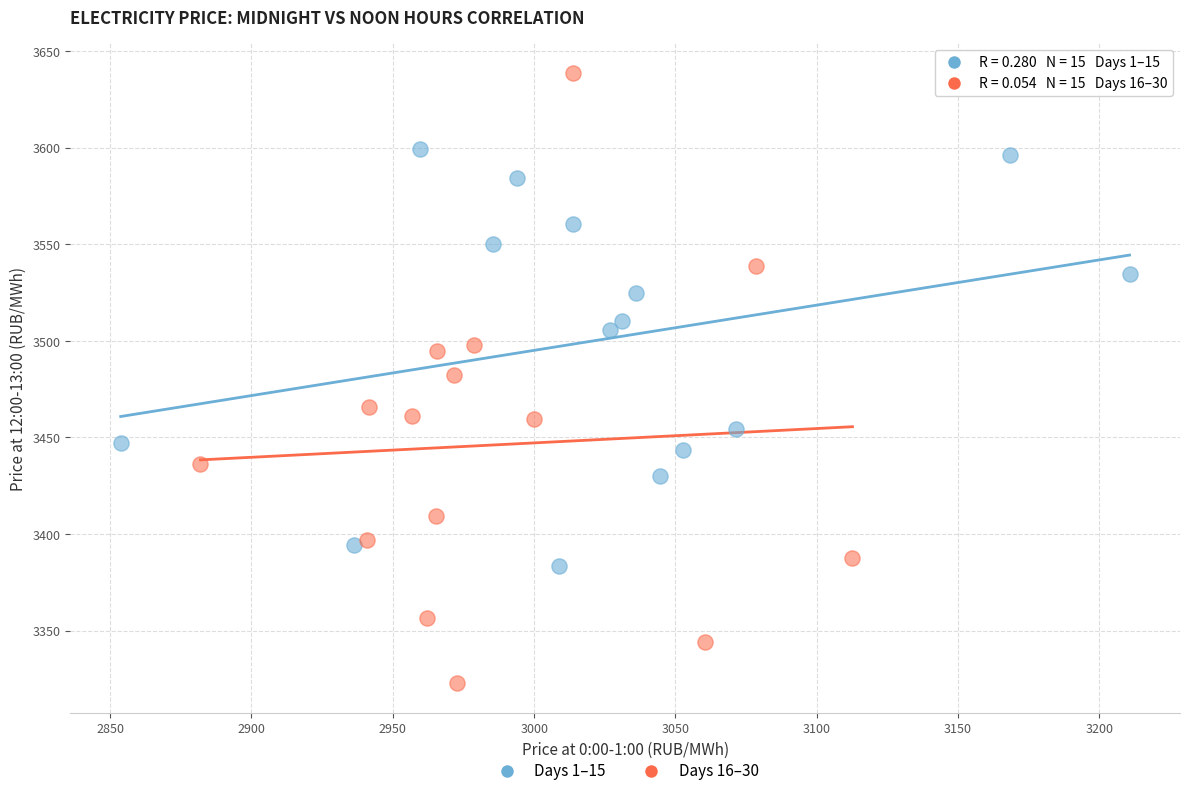

Which series reaches the maximum Y coordinate?

Days 16–30